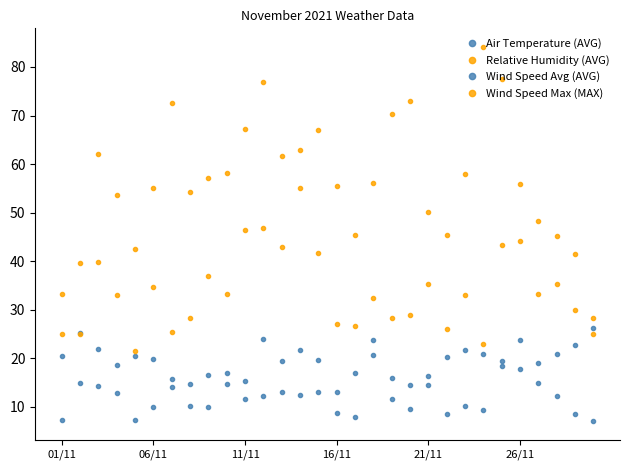

Is this an area chart (filled region under the line)?

No